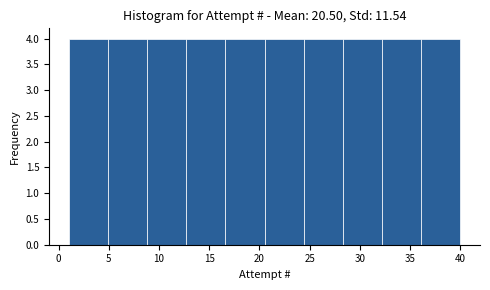

Reading left to right, transcribe this chart: for each bar, give the range it covers on the x-axis and its height. Neither the bar edges nor the heights are printed on the chart, so give them approximately, as read against the axes.

1.0 to 4.9: 4
4.9 to 8.8: 4
8.8 to 12.7: 4
12.7 to 16.6: 4
16.6 to 20.5: 4
20.5 to 24.4: 4
24.4 to 28.3: 4
28.3 to 32.2: 4
32.2 to 36.1: 4
36.1 to 40.0: 4